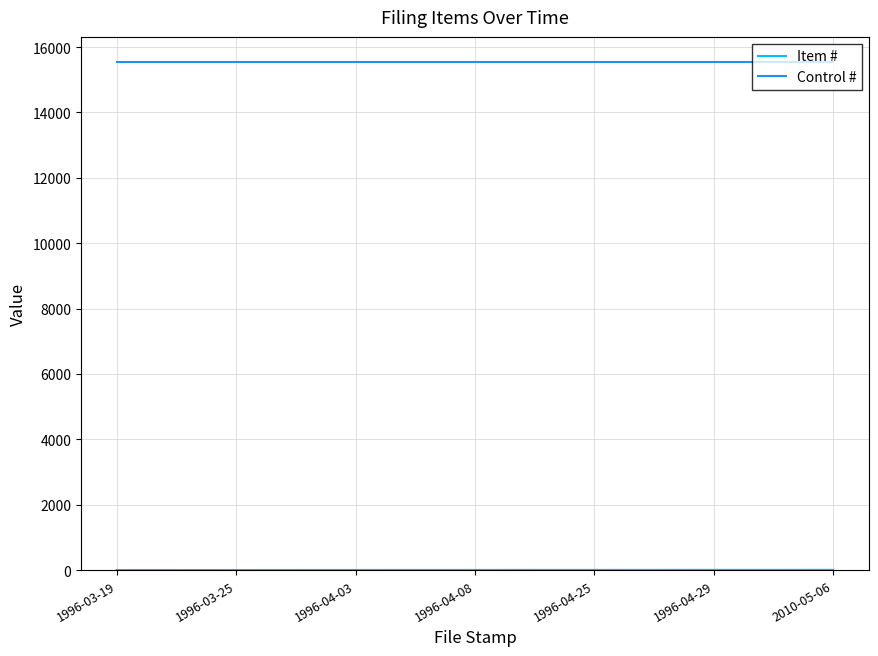

Which series has the largest total across all categories?

Control #